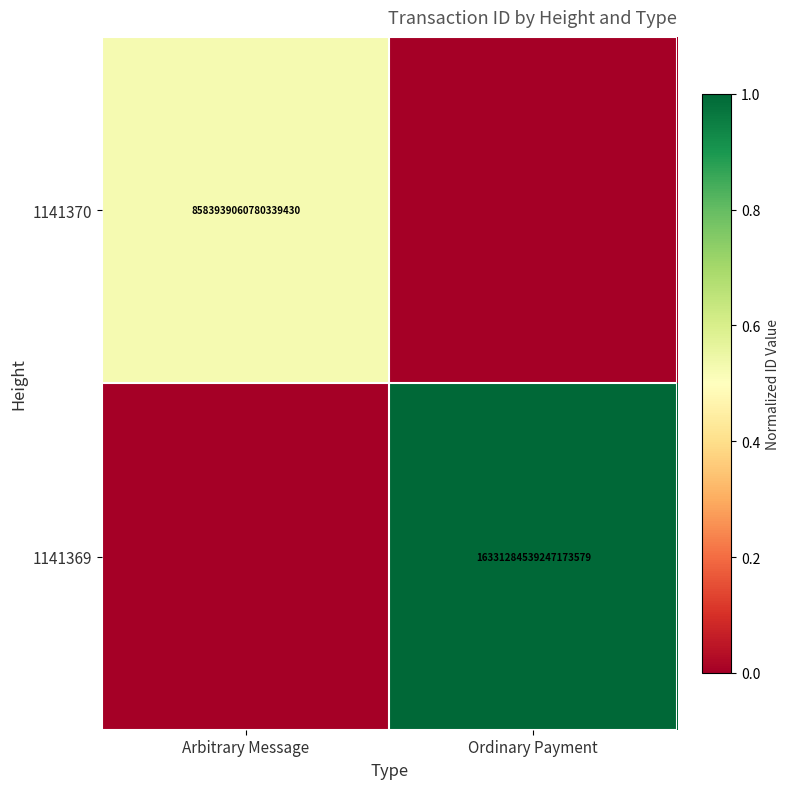

The value of 1141370 at Arbitrary Message is 4839873816659701760. True or false?

False